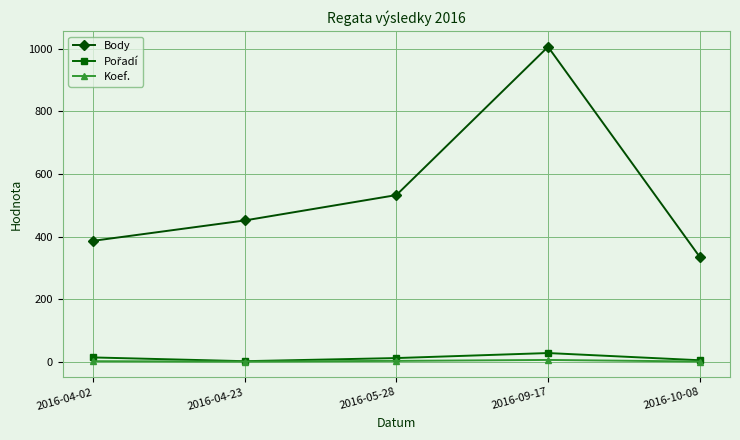

At how many categories does at least one series exceed 94?

5